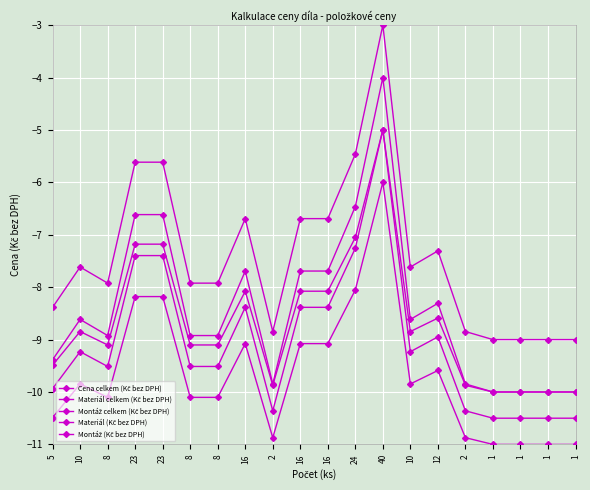

What is the difference between the Materiál celkem (Kč bez DPH) values at 1 and 23?

3.4